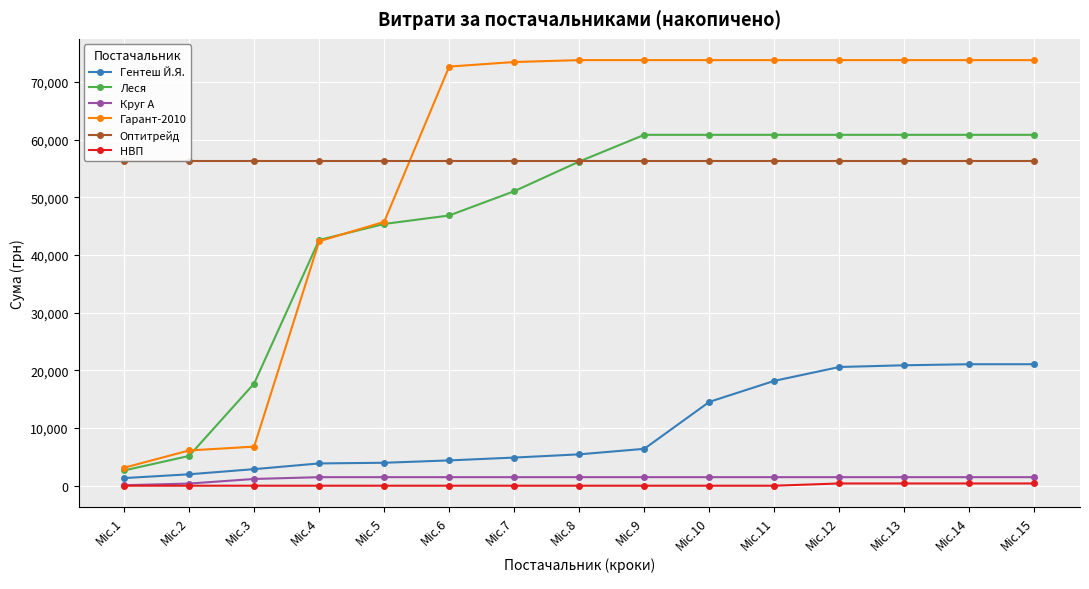

What is the maximum value shown in the chart?

73784.3